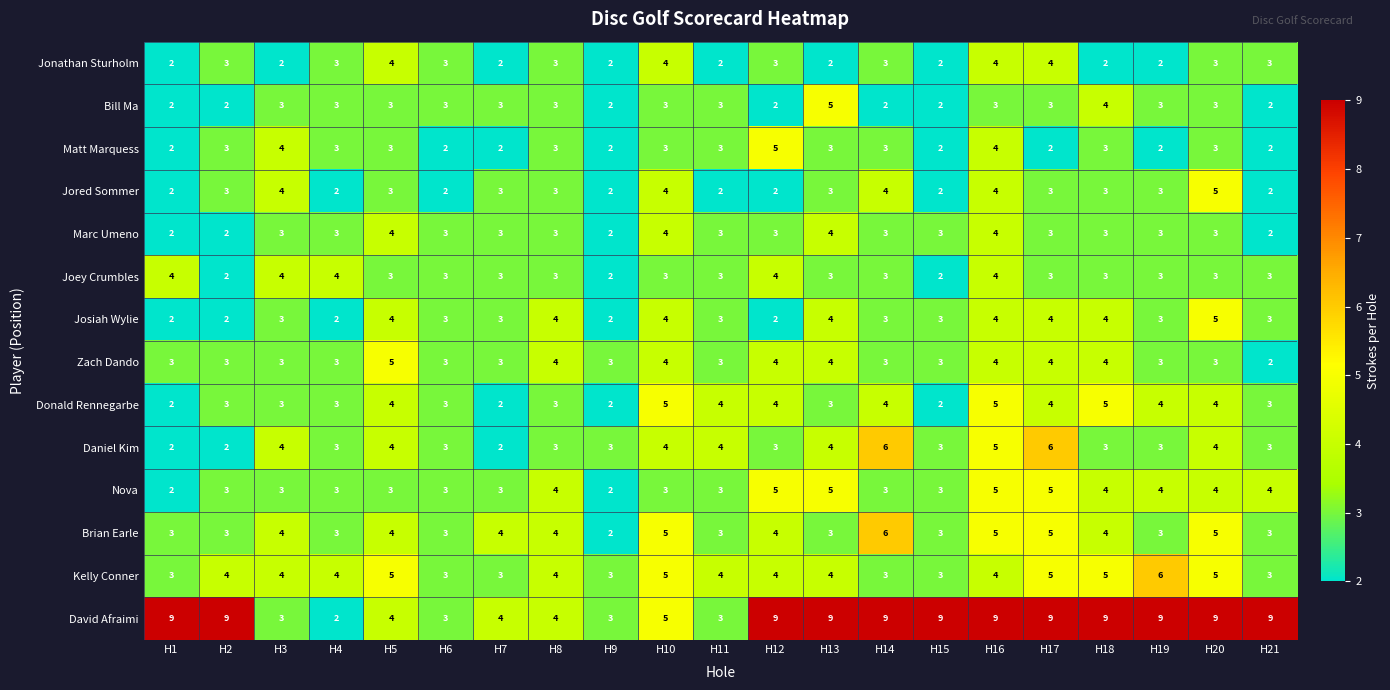

Is it true that Donald Rennegarbe equals 4 at H12?

True